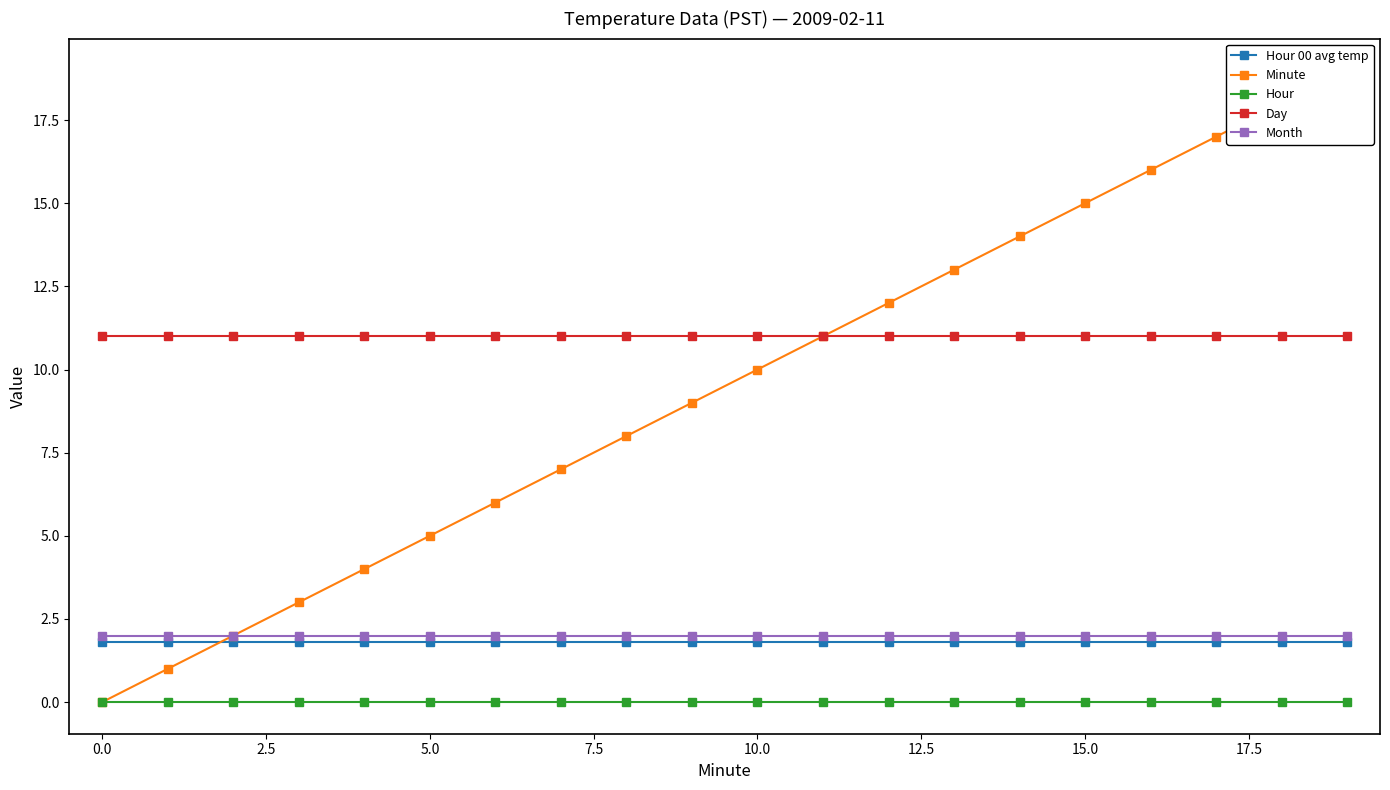

True or false: Hour has more than 2 points higher than both neighbors.

False